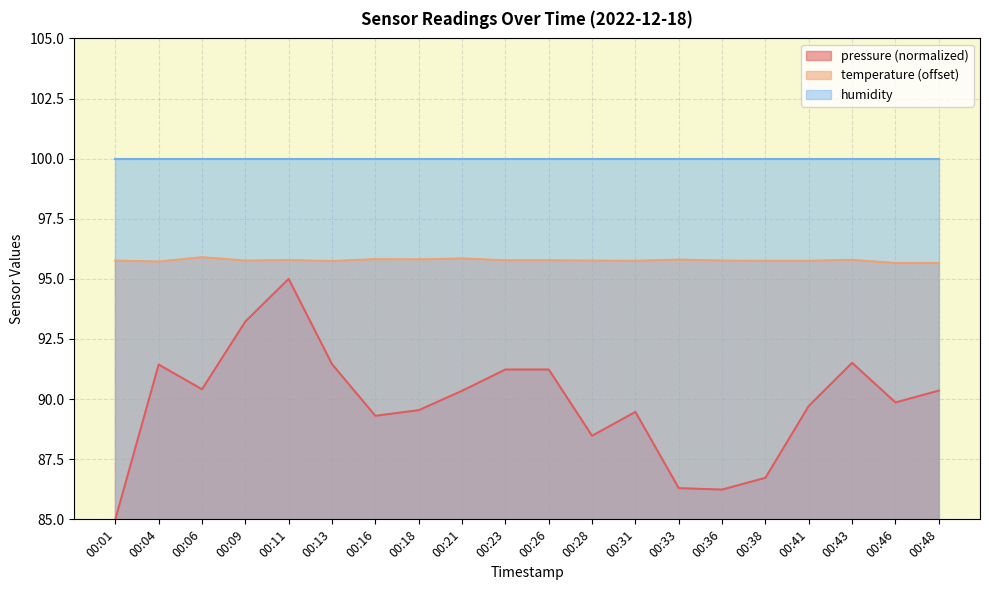

In temperature, how many points are lower than both neighbors (excluding endpoints)?

5